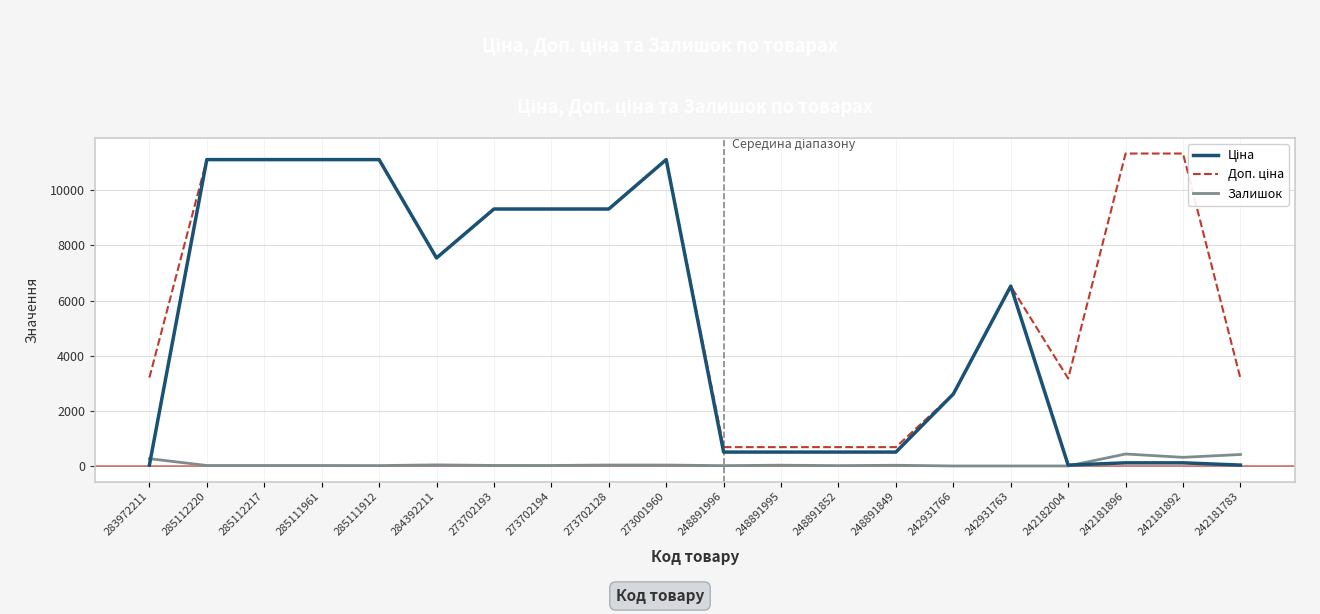

What is the difference between the highest and lowest values at 285111961?

11096.6